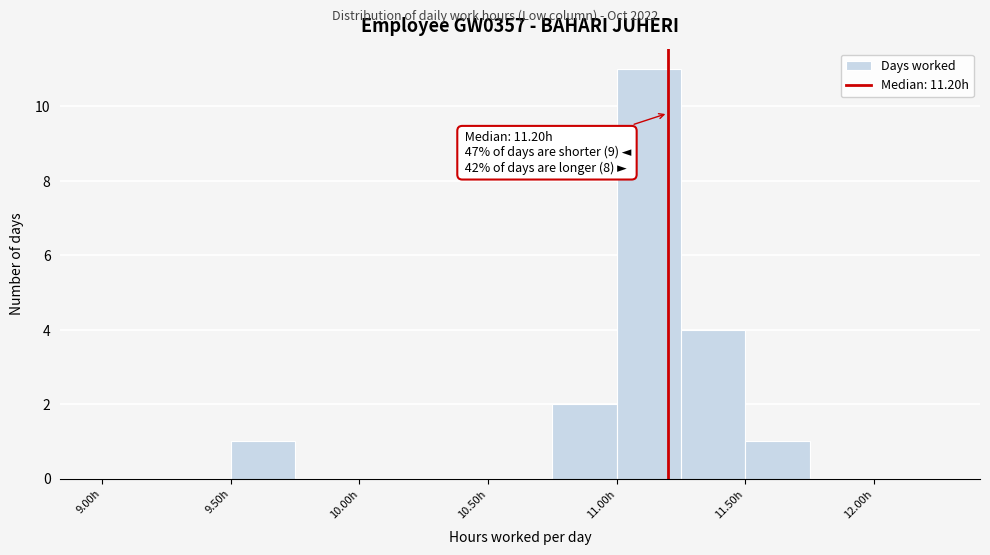

Over which range of the x-axis is the bar tallest?

11.00 to 11.25